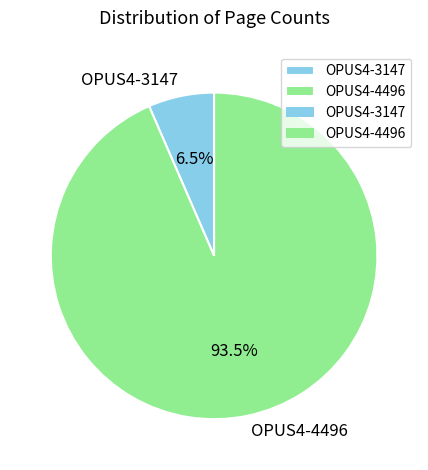

Rank the categories by value from lowest to highest.

OPUS4-3147, OPUS4-4496